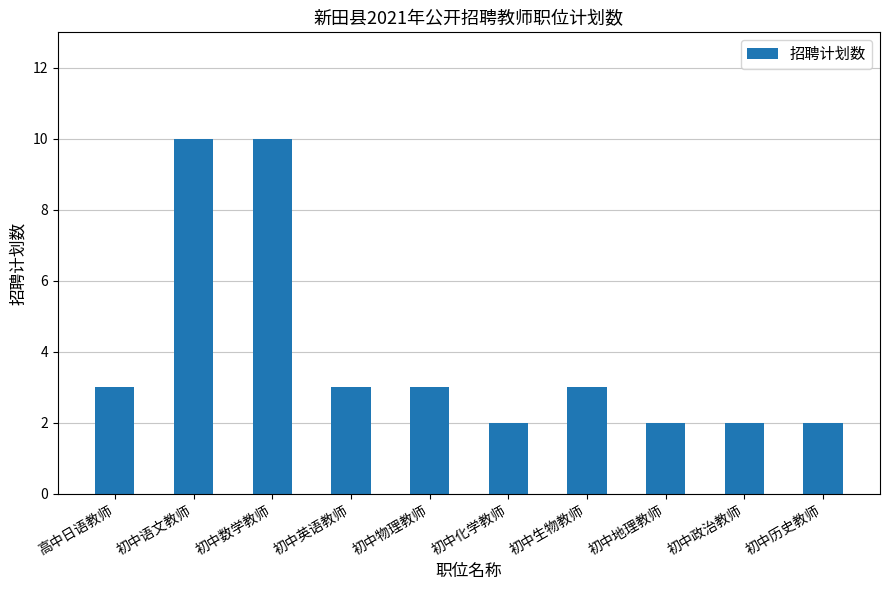

Between 初中数学教师 and 初中英语教师, which is larger?

初中数学教师